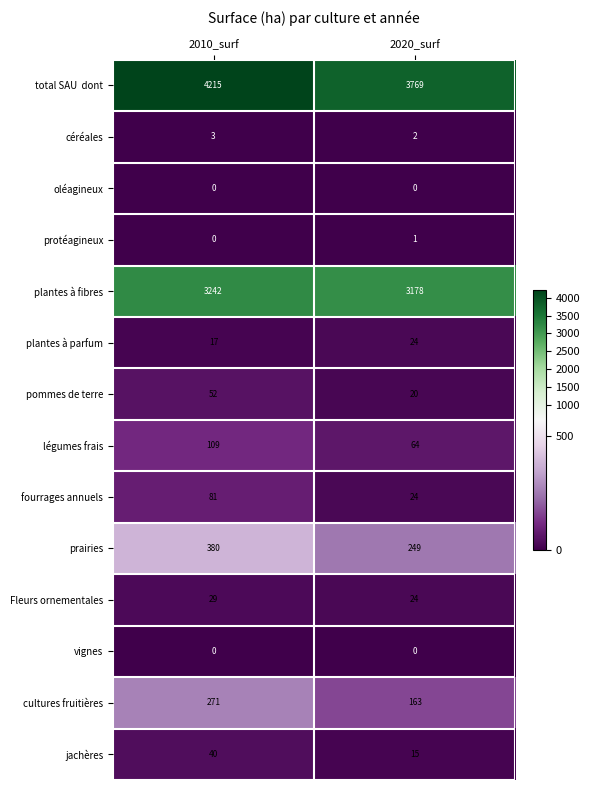

At which category is the sum across all series the highest?

2010_surf